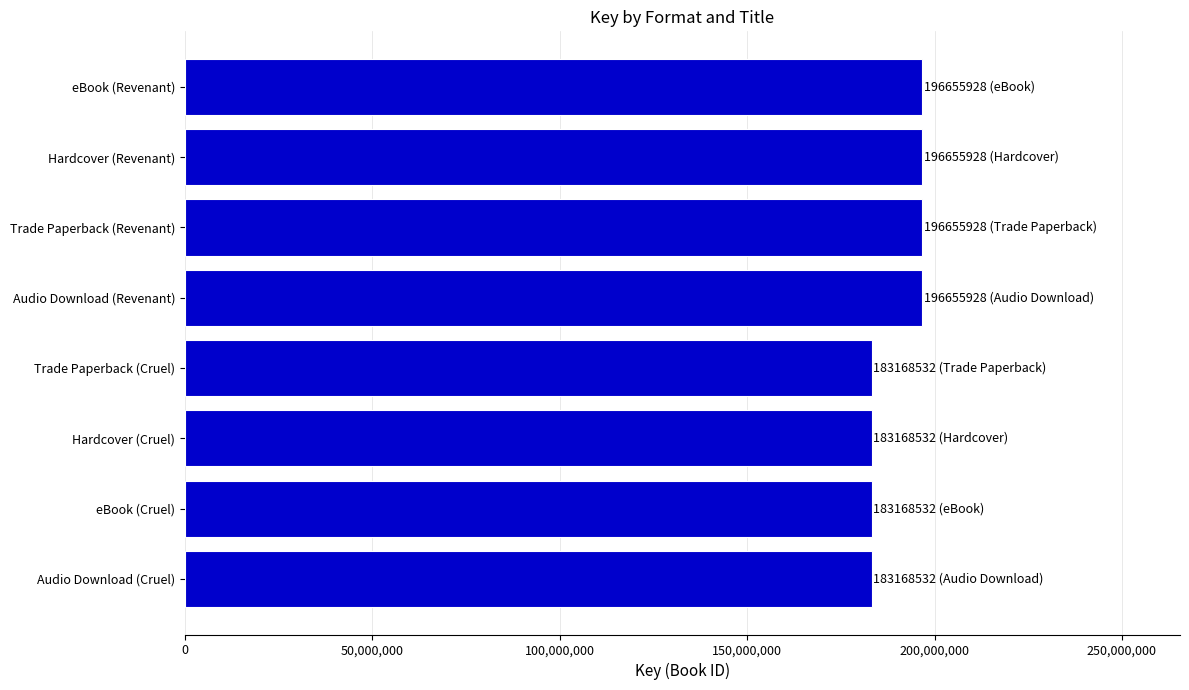

What is the difference between the second highest and second lowest values?

13487396